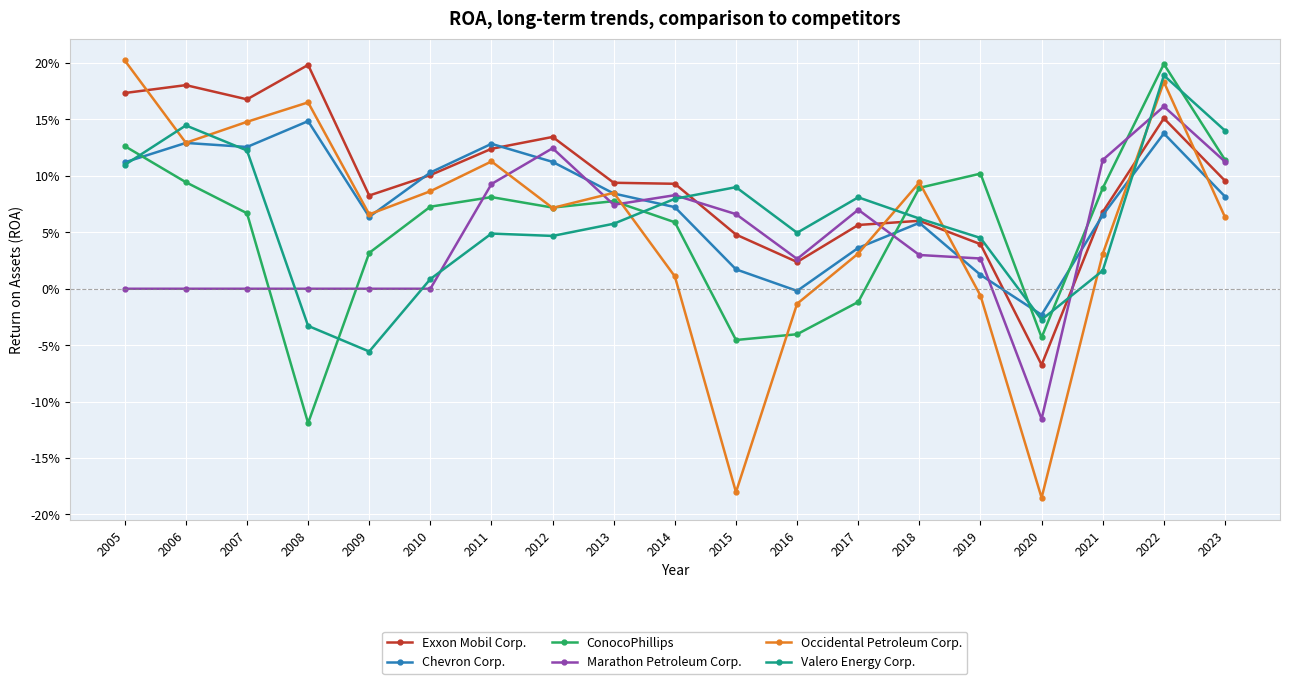

At which label does Valero Energy Corp. first exceed 0?

2005